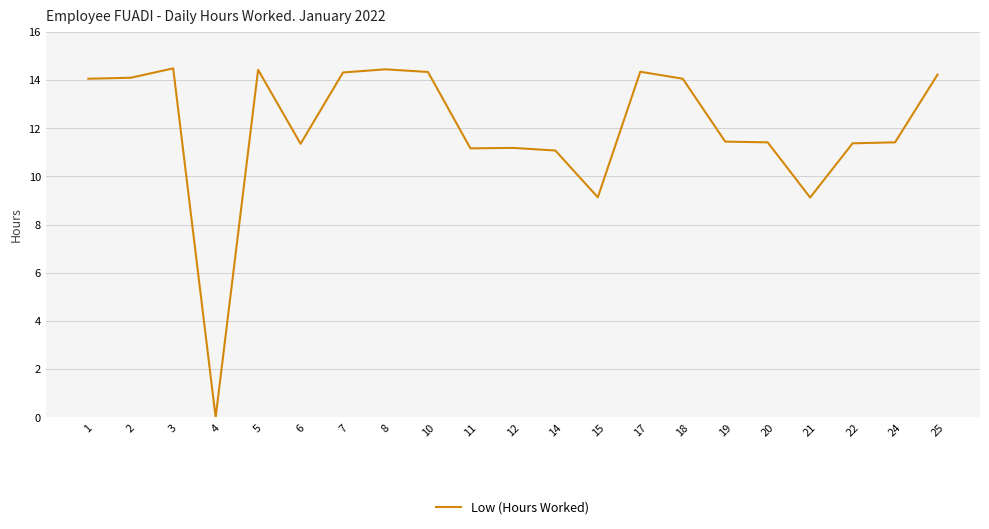

True or false: the data has more than 1 interior local peaks.

True